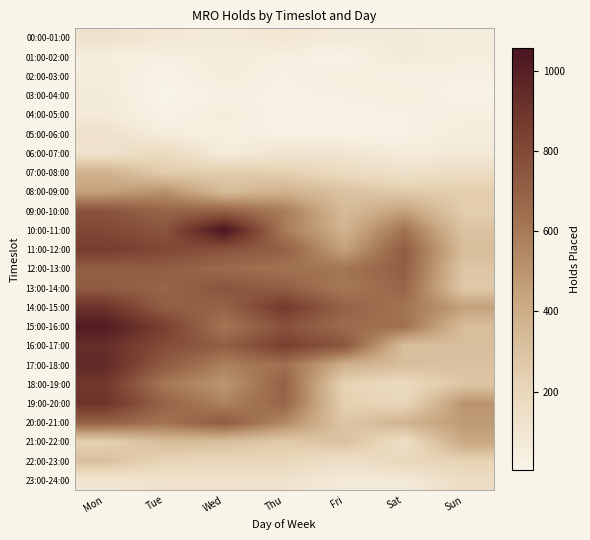

How many series are shown in this chart?

24